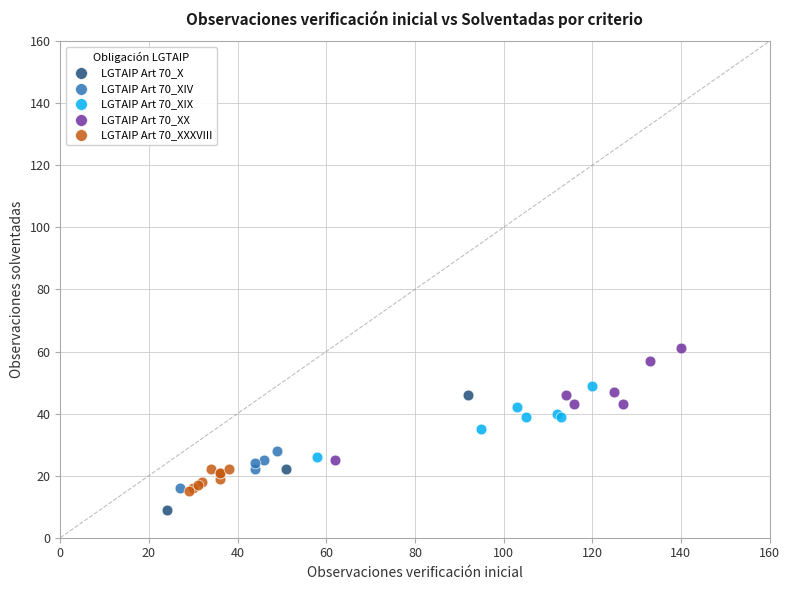

Which series contains the highest Y value?

LGTAIP Art 70_XX